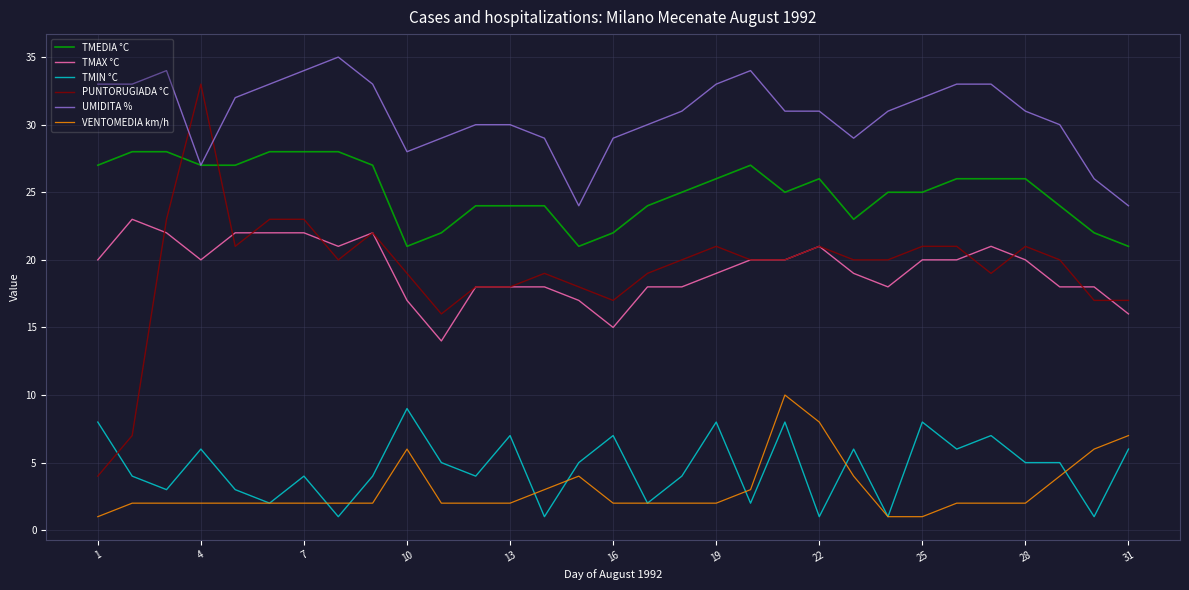

What is the highest value of the TMEDIA °C series?

28